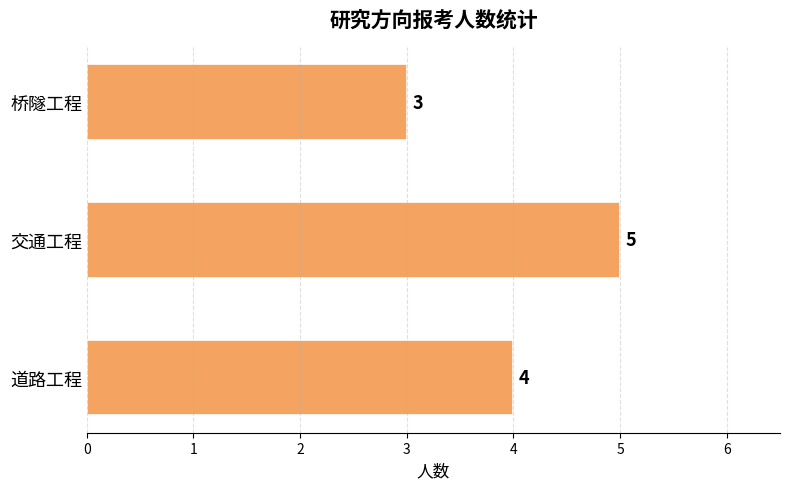

What is the minimum value shown in the chart?

3